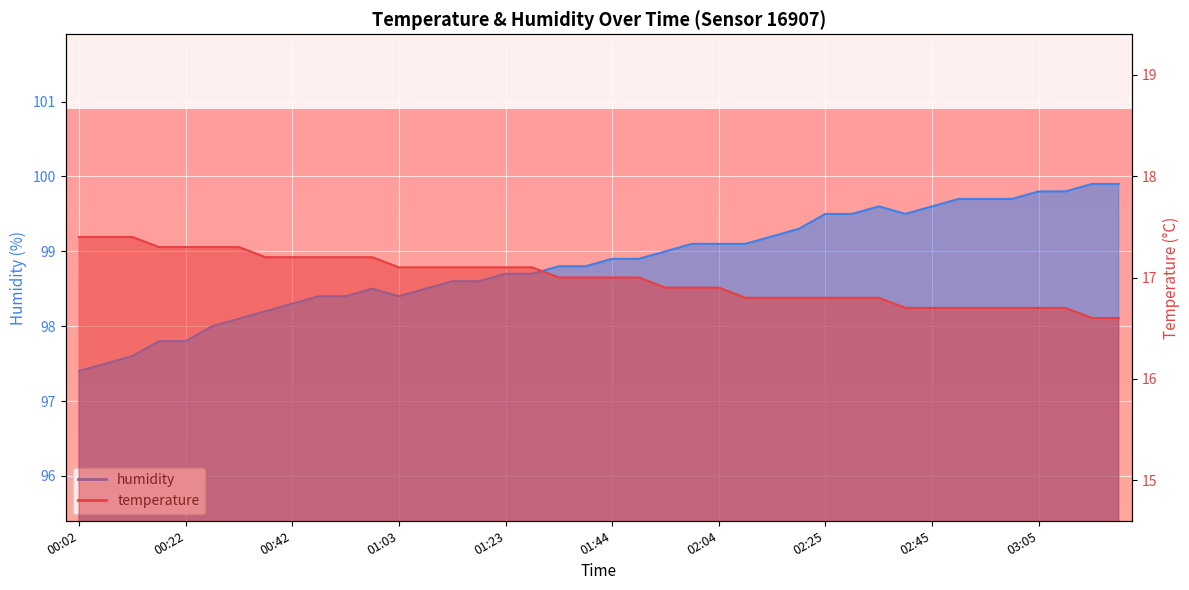

What is the approximate value of temperature at 00:12?

17.4